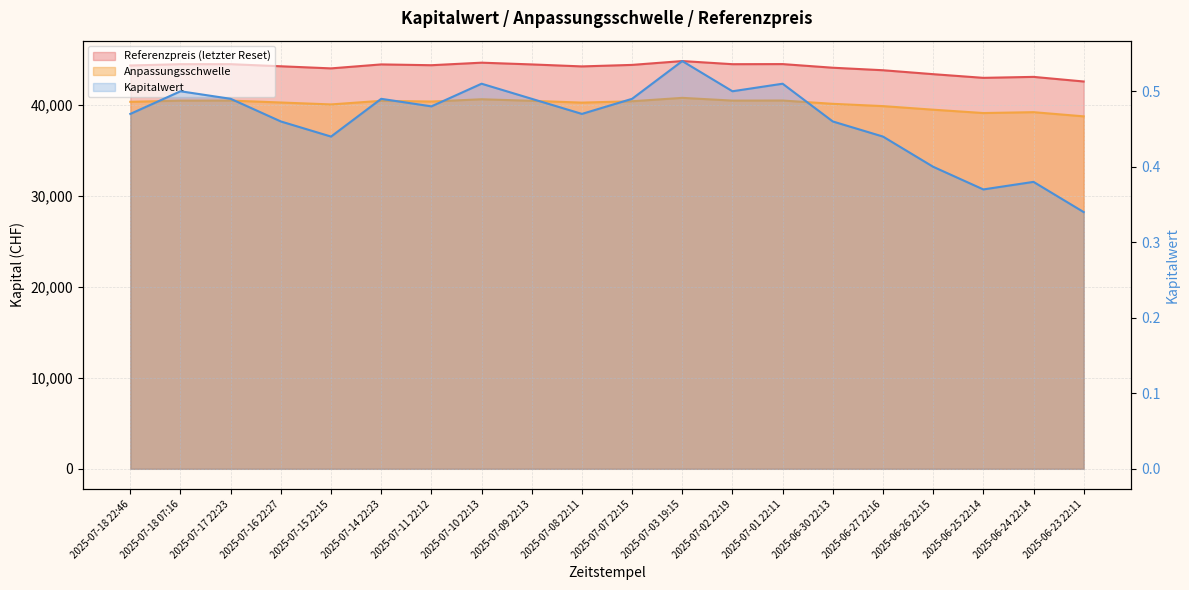

Is the value of Anpassungsschwelle at 2025-07-08 22:11 greater than the value of Referenzpreis (letzter Reset) at 2025-07-08 22:11?

No